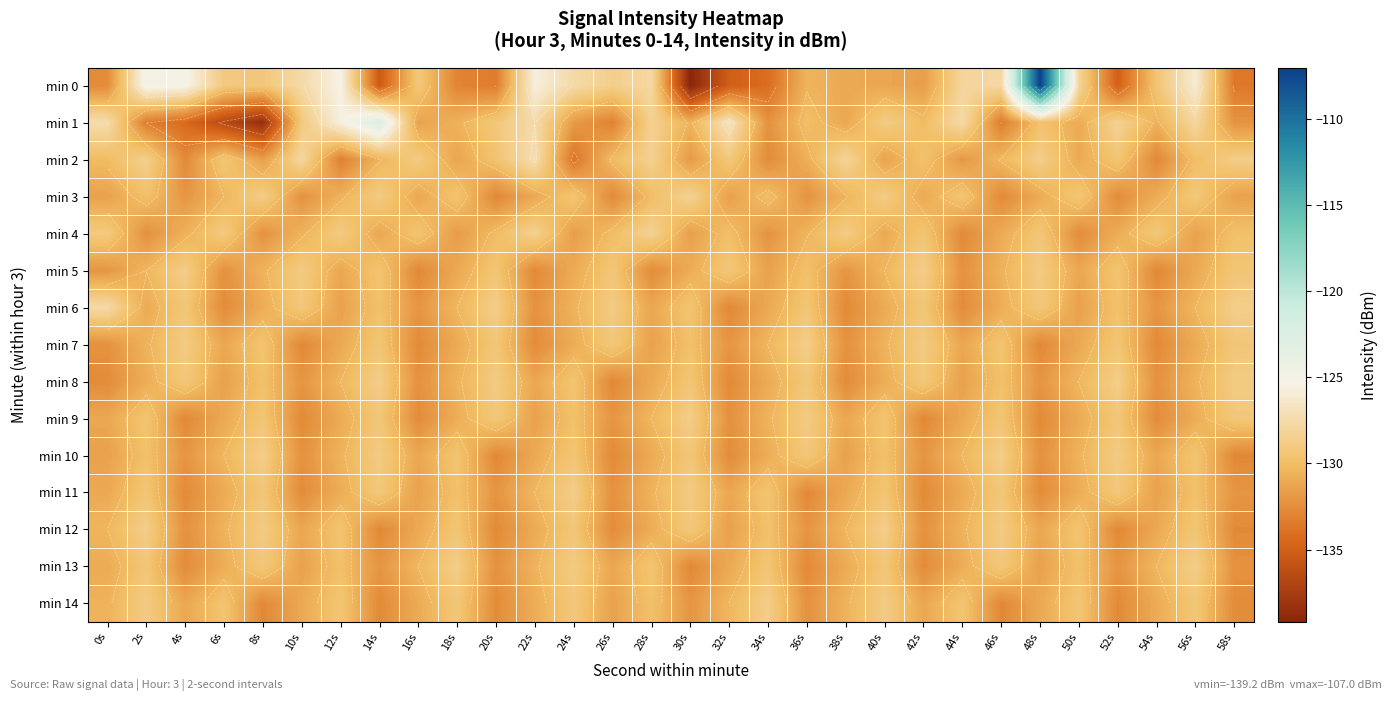

Which category has the highest value across all series?

48s